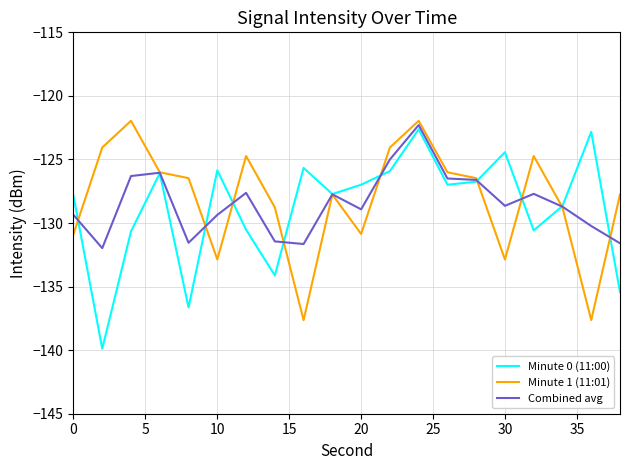

What is the lowest value of the Minute 1 (11:01) series?

-137.6